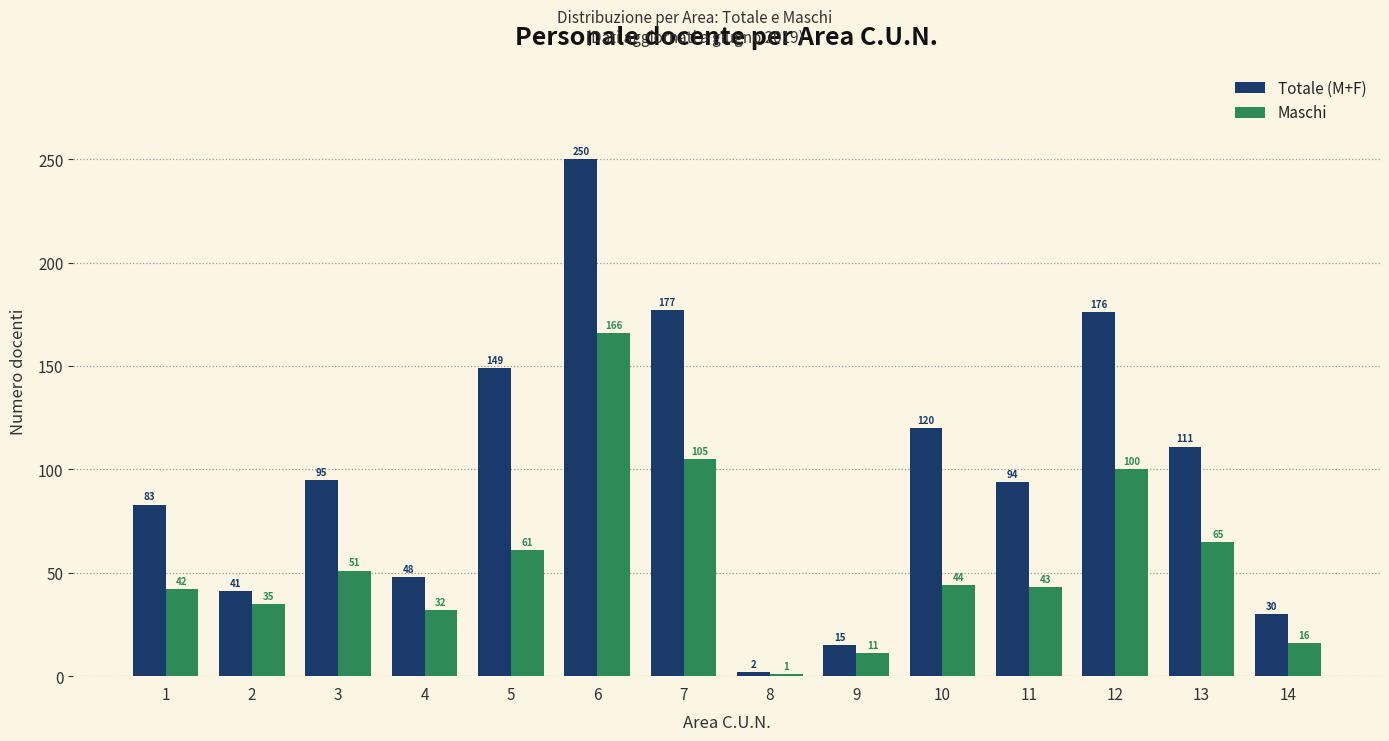

Reading left to right, extract all data points from this chart.

Totale (M+F): 1=83	2=41	3=95	4=48	5=149	6=250	7=177	8=2	9=15	10=120	11=94	12=176	13=111	14=30
Maschi: 1=42	2=35	3=51	4=32	5=61	6=166	7=105	8=1	9=11	10=44	11=43	12=100	13=65	14=16